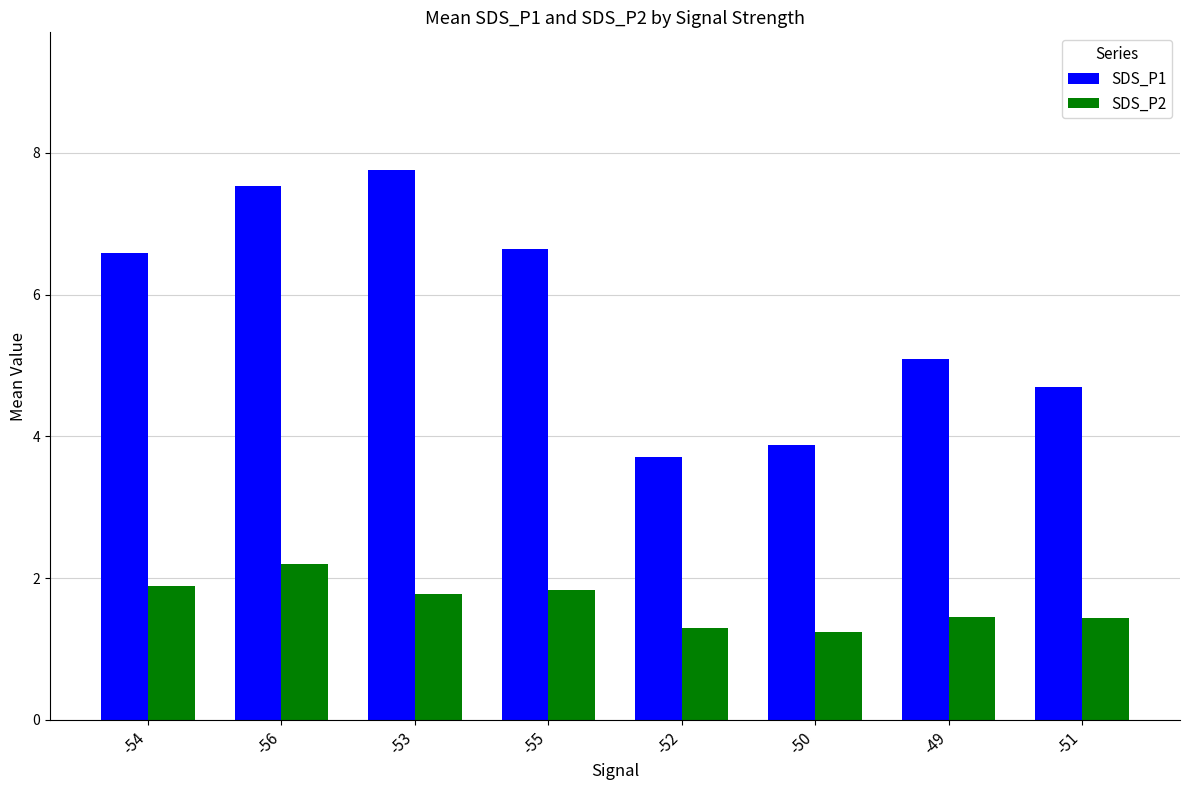

What is the spread (max minus min) of values at -56?

5.3